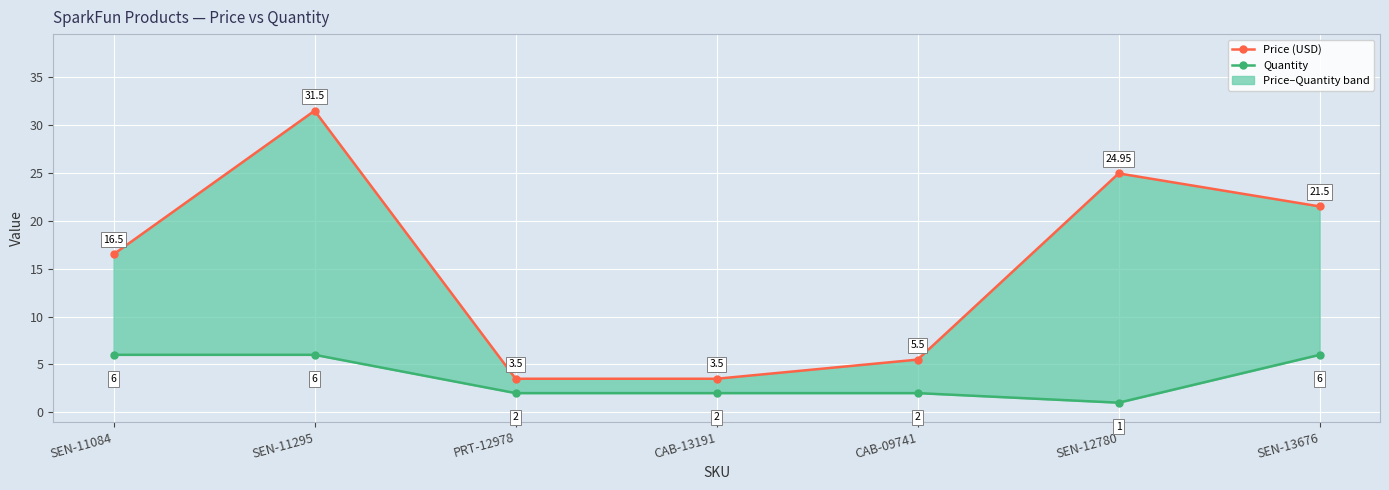

What is the value of the Price (USD) point at the 7th from the left?

21.5